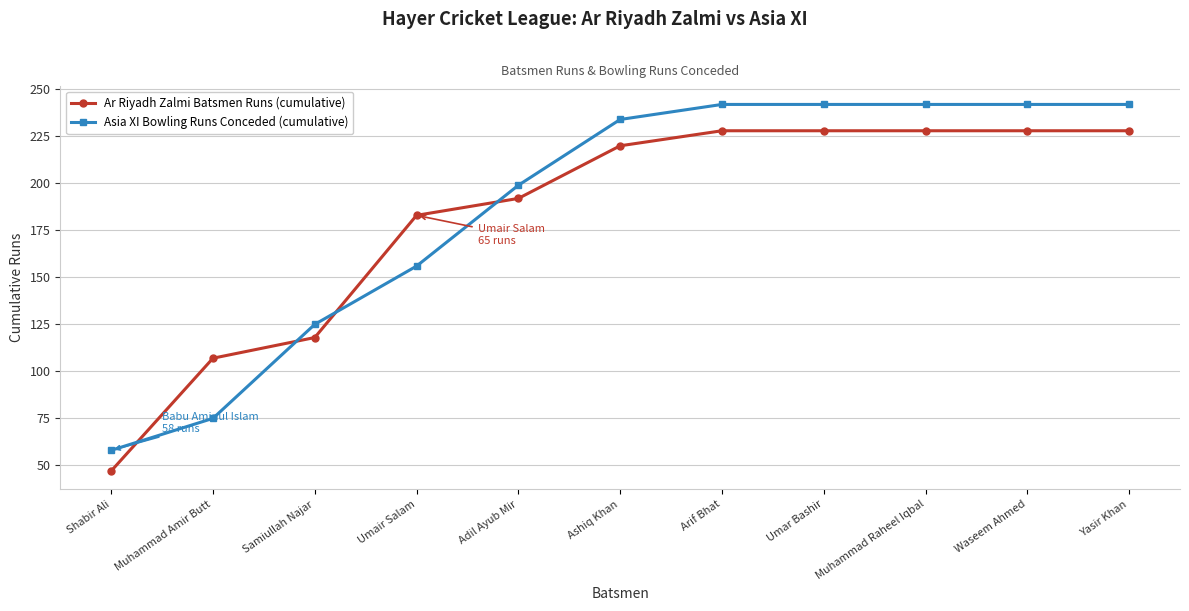

What is the spread (max minus min) of values at Samiullah Najar?

7